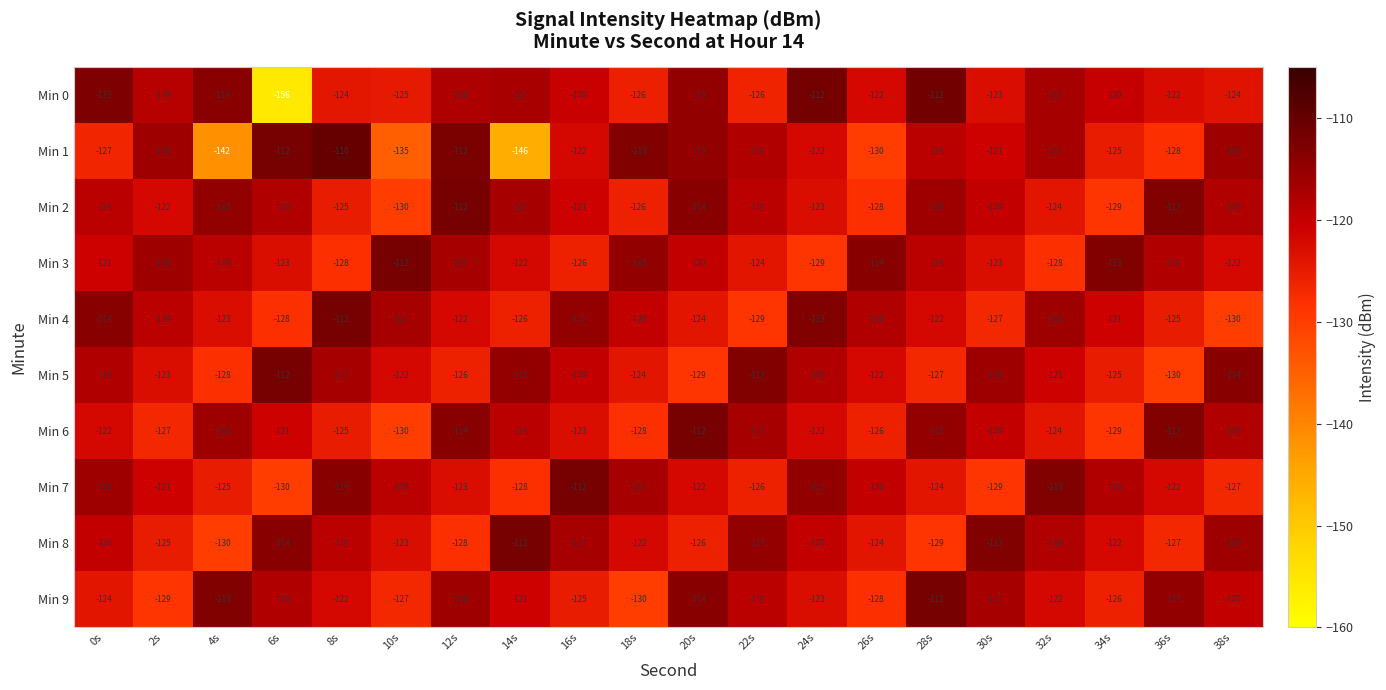

The Min 9 series shows -128 at 26s. True or false?

True